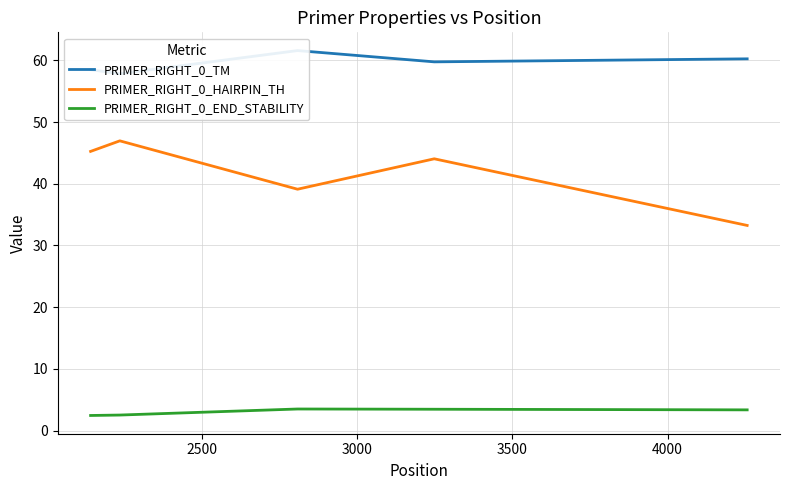

Reading right to left, transcribe all the data shown in this chart.

PRIMER_RIGHT_0_TM: 60.3	59.8	61.6	57.8	58.5
PRIMER_RIGHT_0_HAIRPIN_TH: 33.2	44.0	39.1	47.0	45.2
PRIMER_RIGHT_0_END_STABILITY: 3.4	3.5	3.5	2.5	2.5